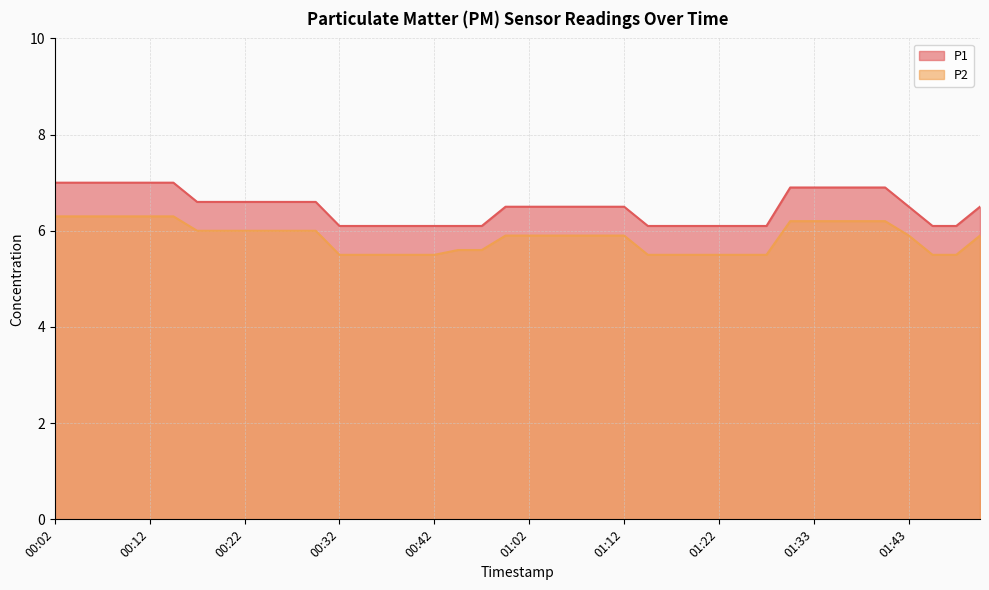

What position from the right is 01:50?

1